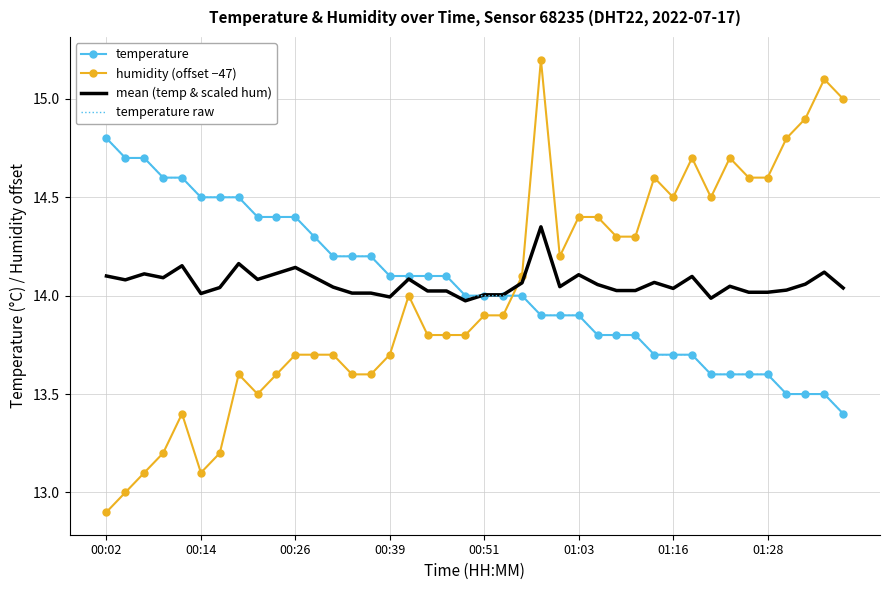

Rank the series by their maximum value, from highest to lowest.

humidity (offset −47), temperature, temperature raw, mean (temp & scaled hum)